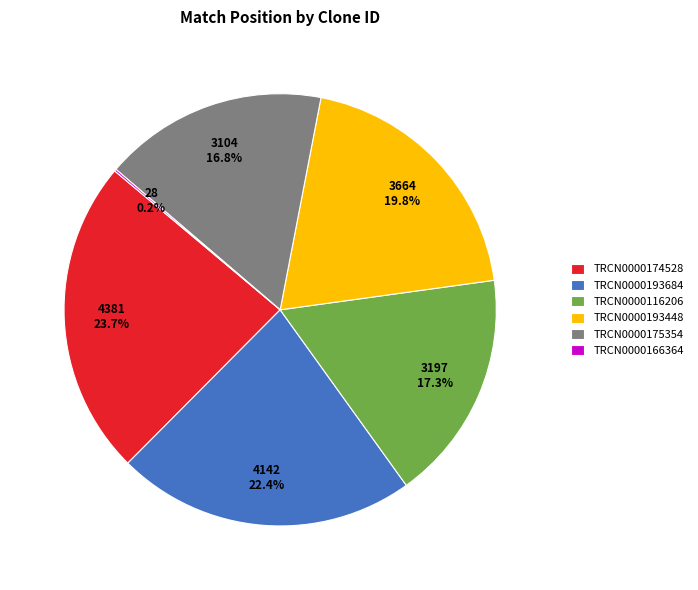

To the nearest percent, what is the average slice percentage?

17%